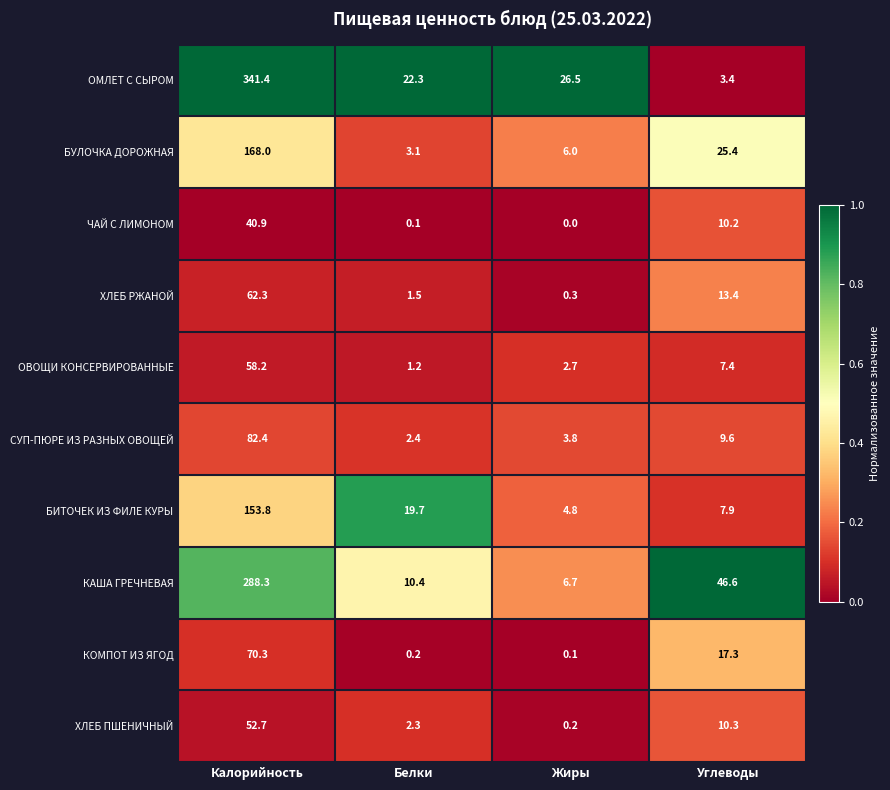

What value does the БУЛОЧКА ДОРОЖНАЯ series have at Жиры?

6.0